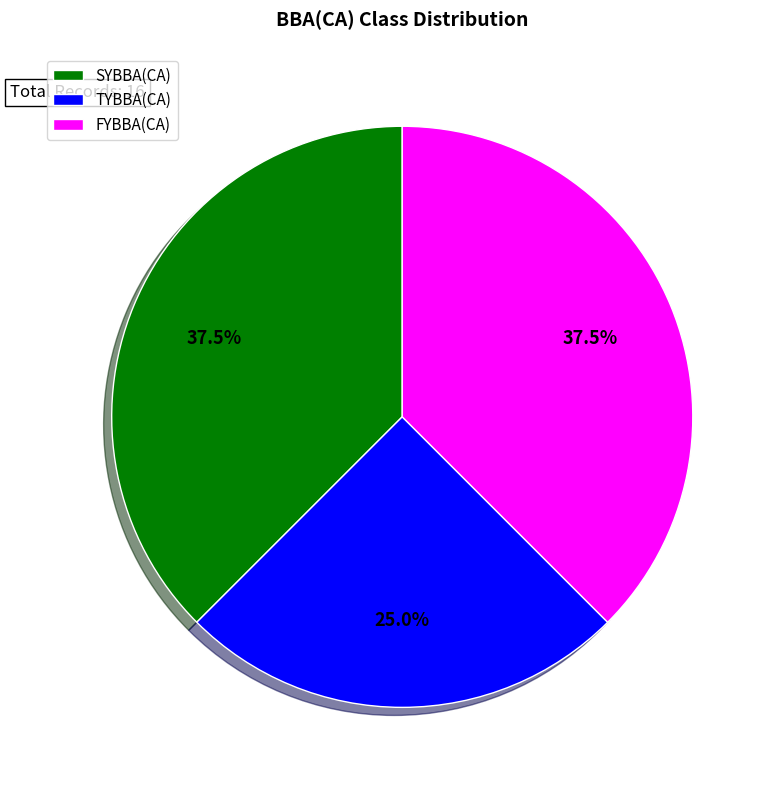

Does any single category account for the majority?

No